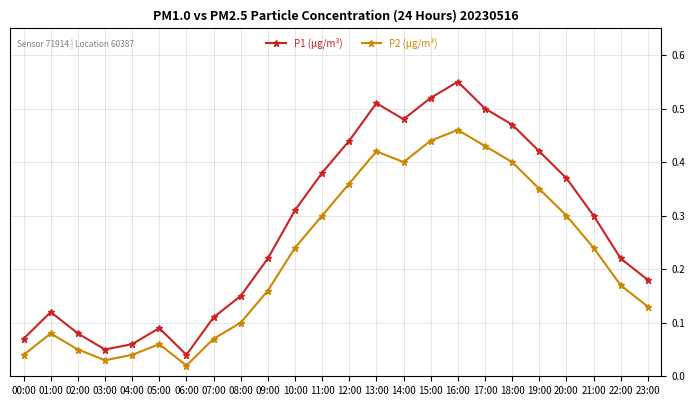

At which category does the chart reach its peak across all series?

16:00